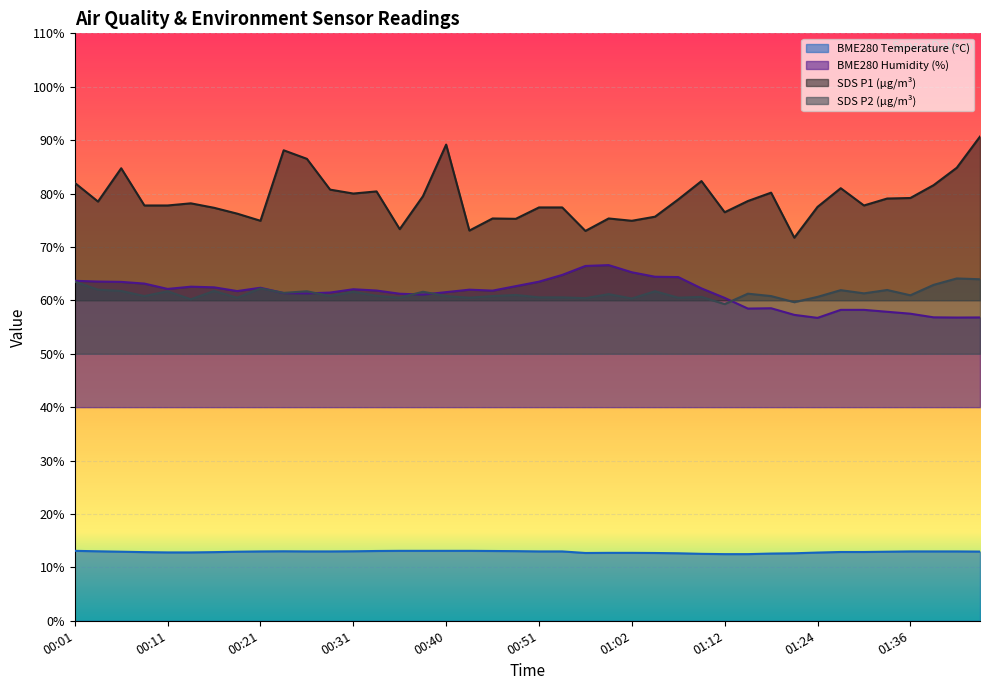

True or false: SDS_P2 and SDS_P1 intersect in this chart.

False